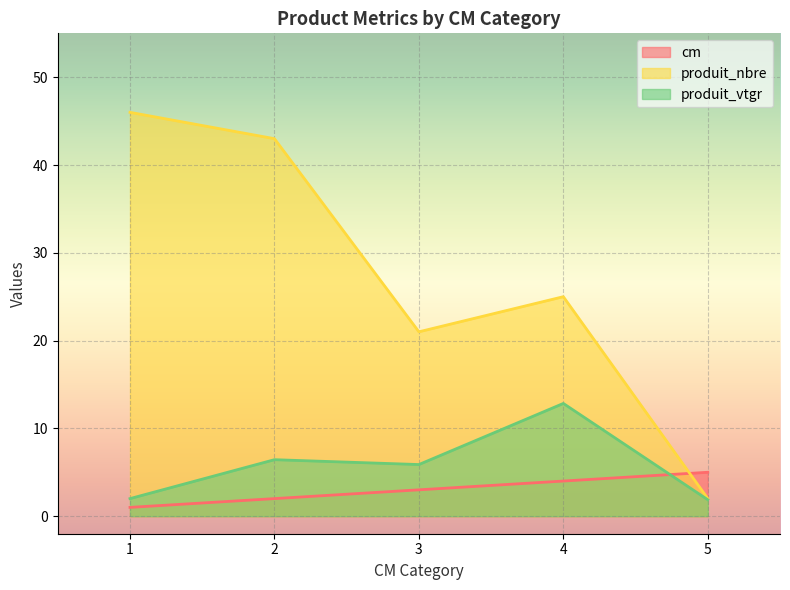

How many lines are shown in the chart?

3